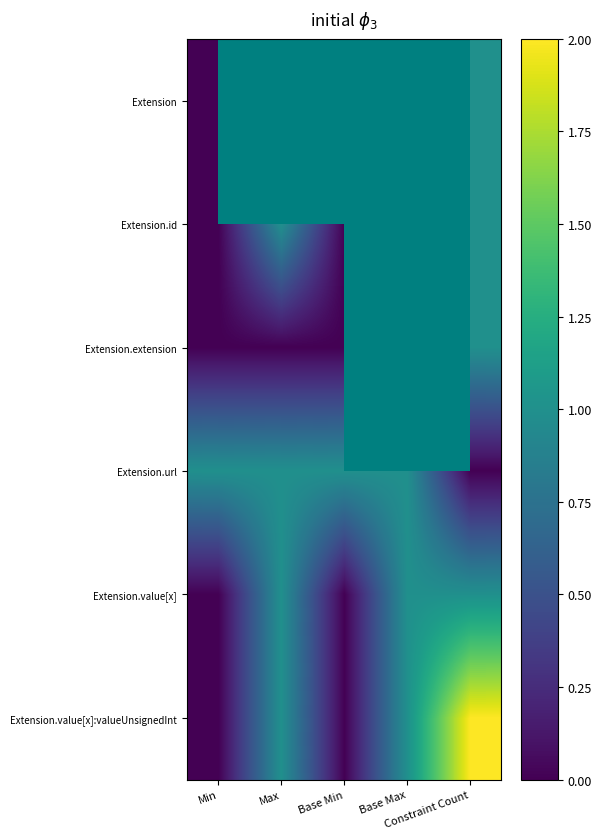

List the series in order of their overall mean, highest first.

Extension, Extension.id, Extension.extension, Extension.url, Extension.value[x]:valueUnsignedInt, Extension.value[x]